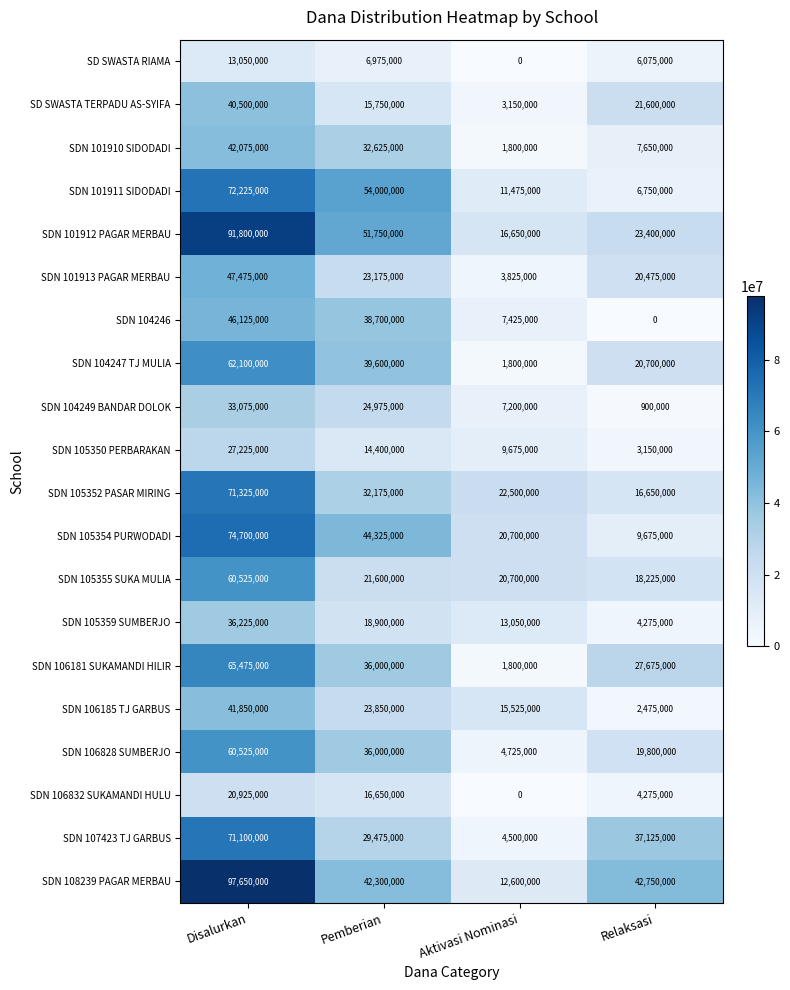

What is the total value across all series at Relaksasi?

293625000